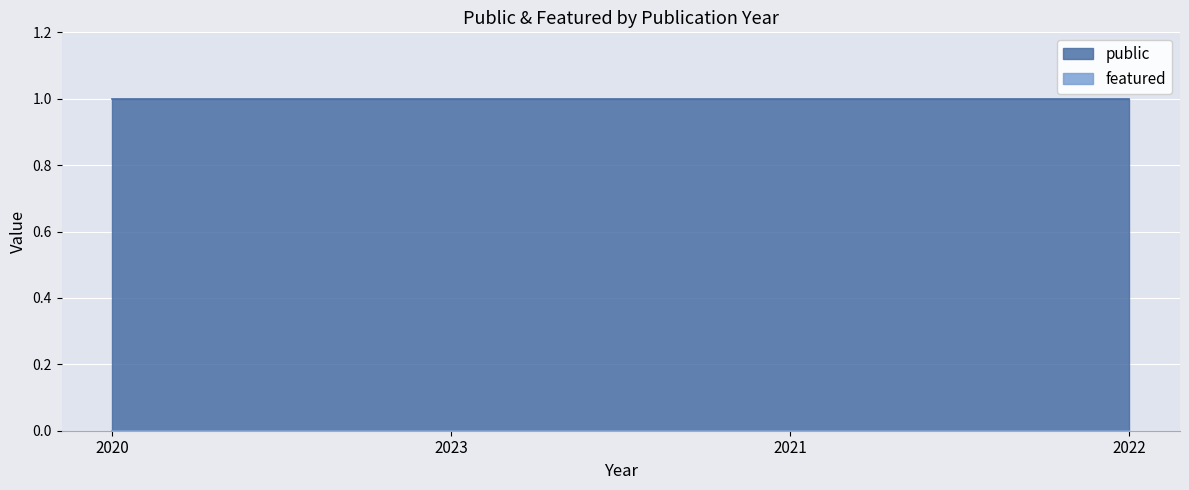

Read the public value at 2023.

1